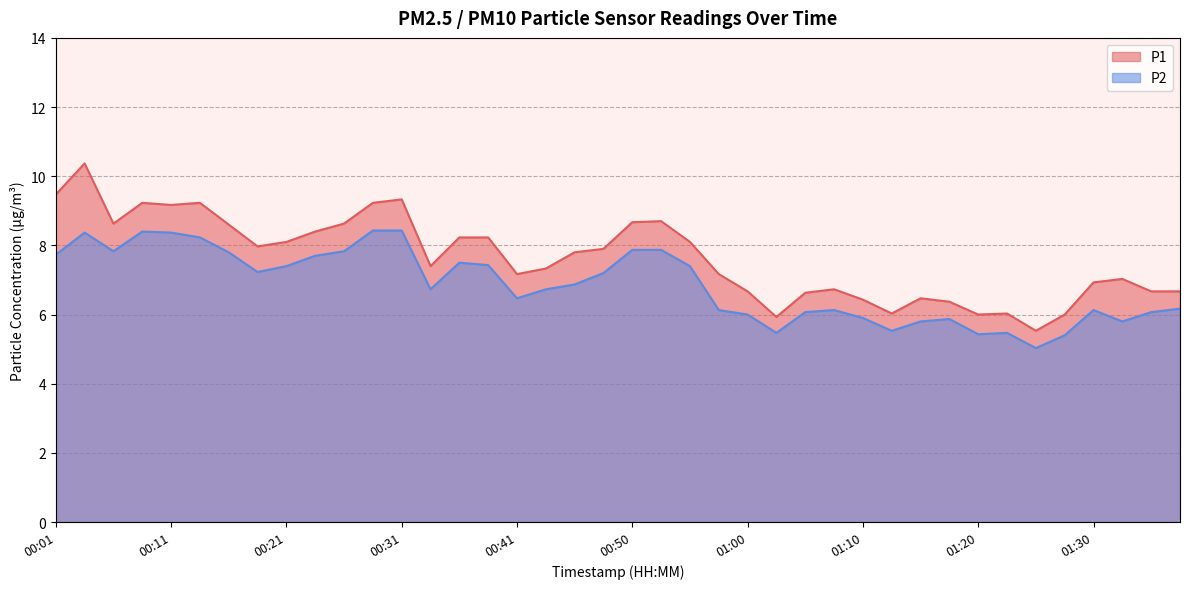

The P1 series shows 7.3 at 00:43. True or false?

True